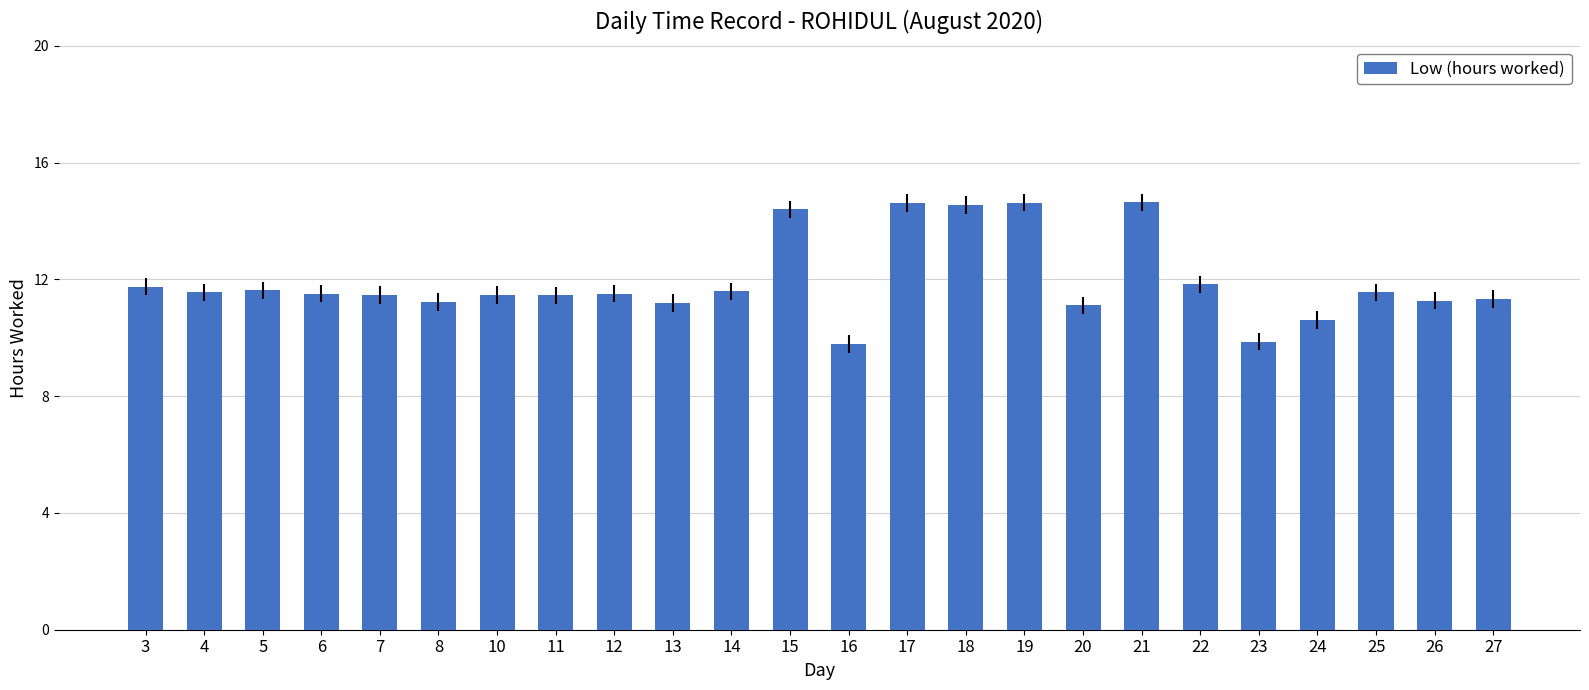

Is it true that the value at 20 is 7.3?

False